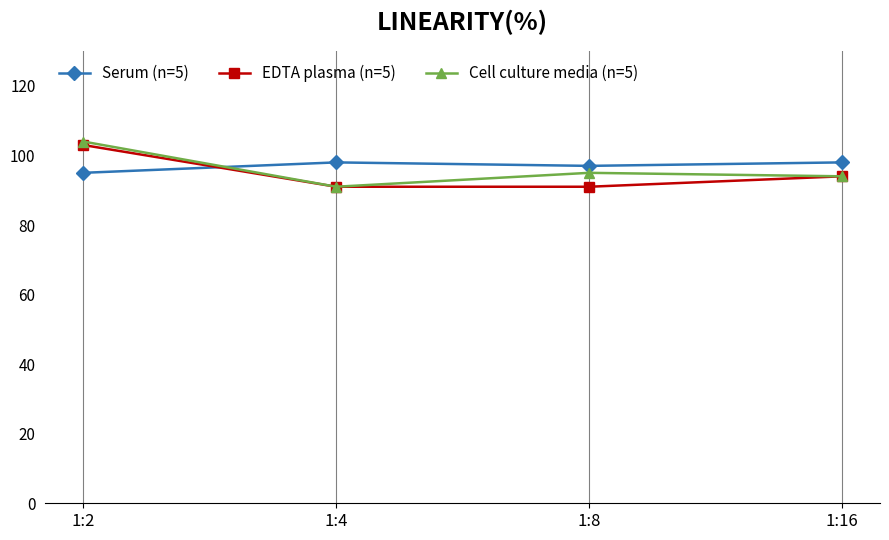

What is the average value of the EDTA plasma (n=5) series?

95